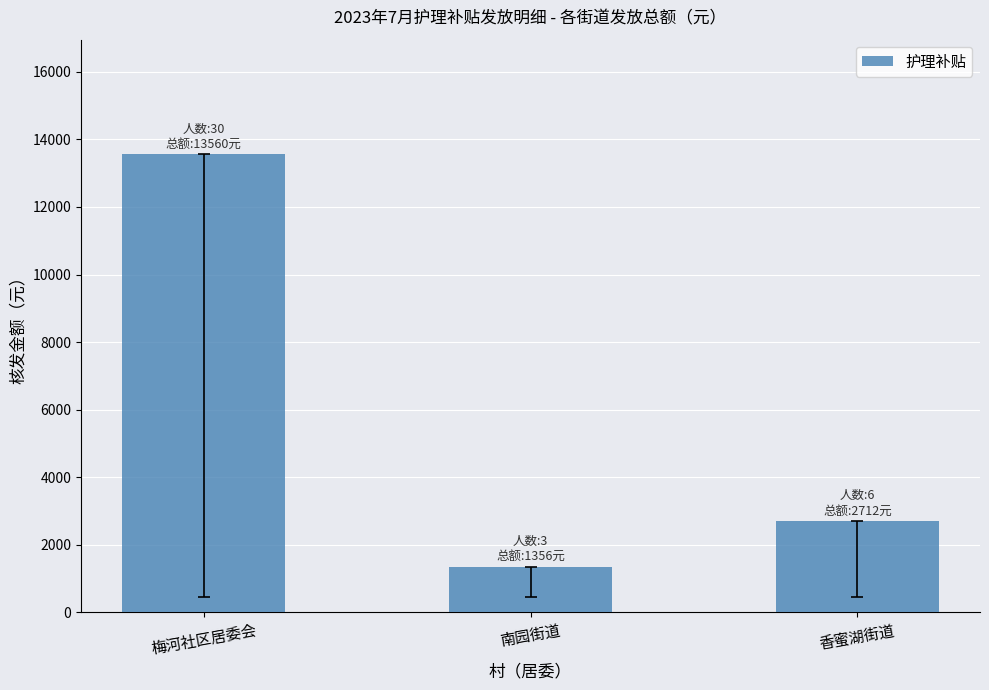

Reading left to right, list all the values displayed in this chart.

梅河社区居委会=13560	南园街道=1356	香蜜湖街道=2712